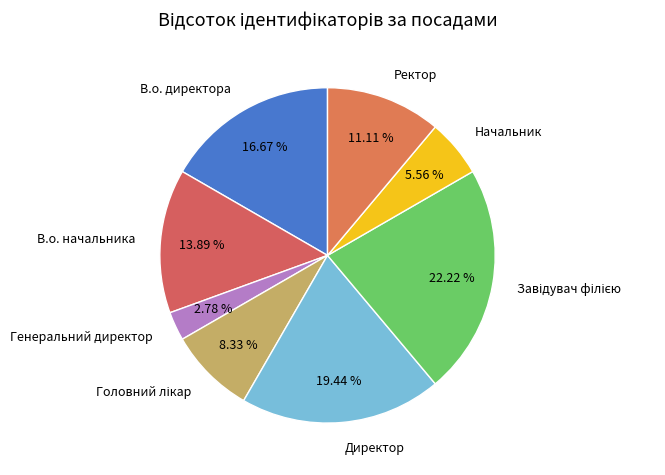

Do В.о. начальника and Генеральний директор together represent more than half of the pie?

No